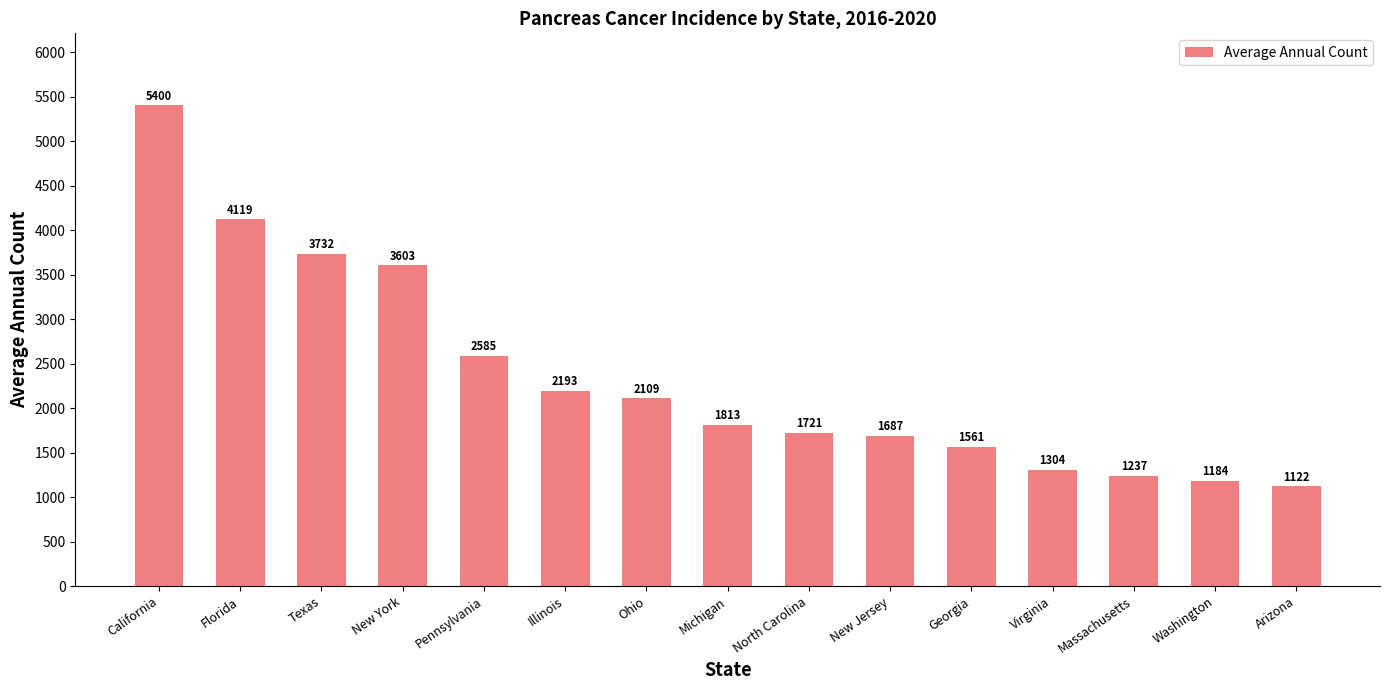

At which label does the data first exceed 1813?

California